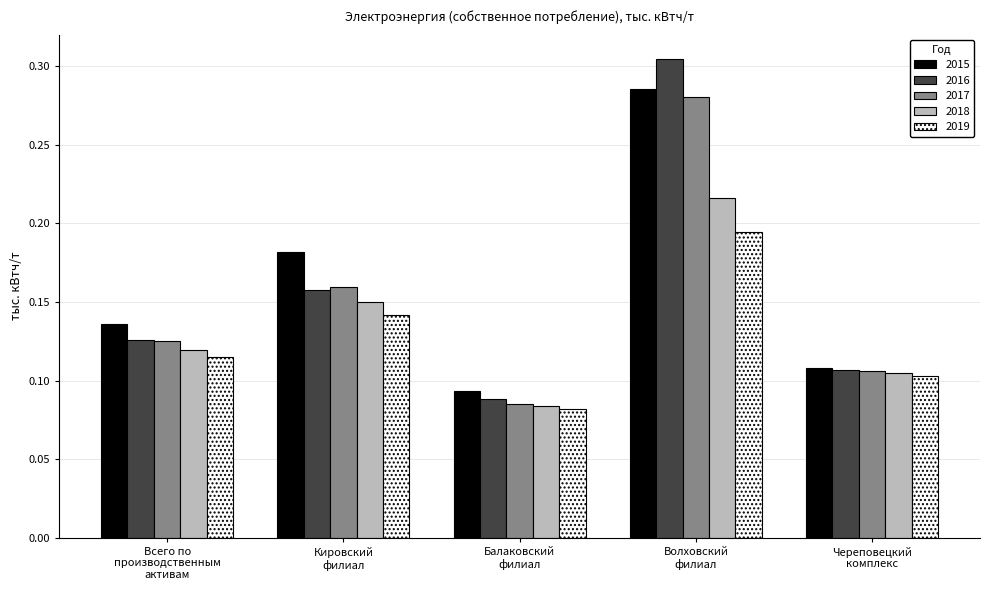

The value of 2017 at Всего по
производственным
активам is 0.2. True or false?

False